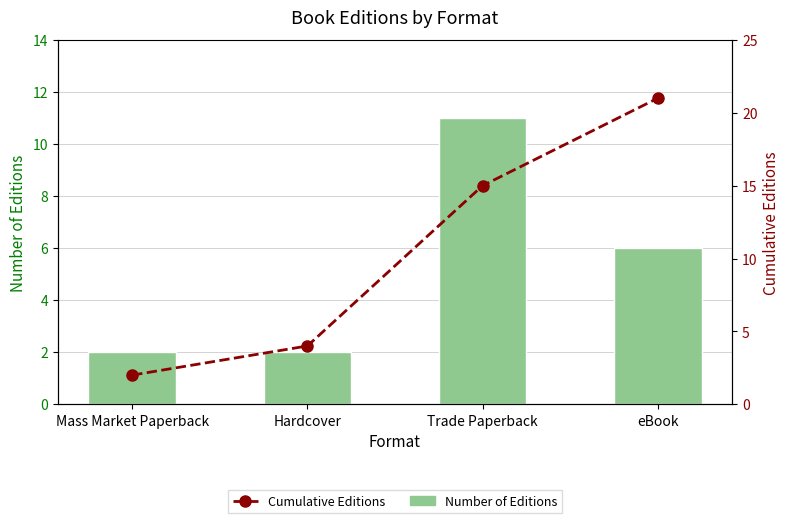

List the series in order of their overall mean, lowest first.

Number of Editions, Cumulative Editions